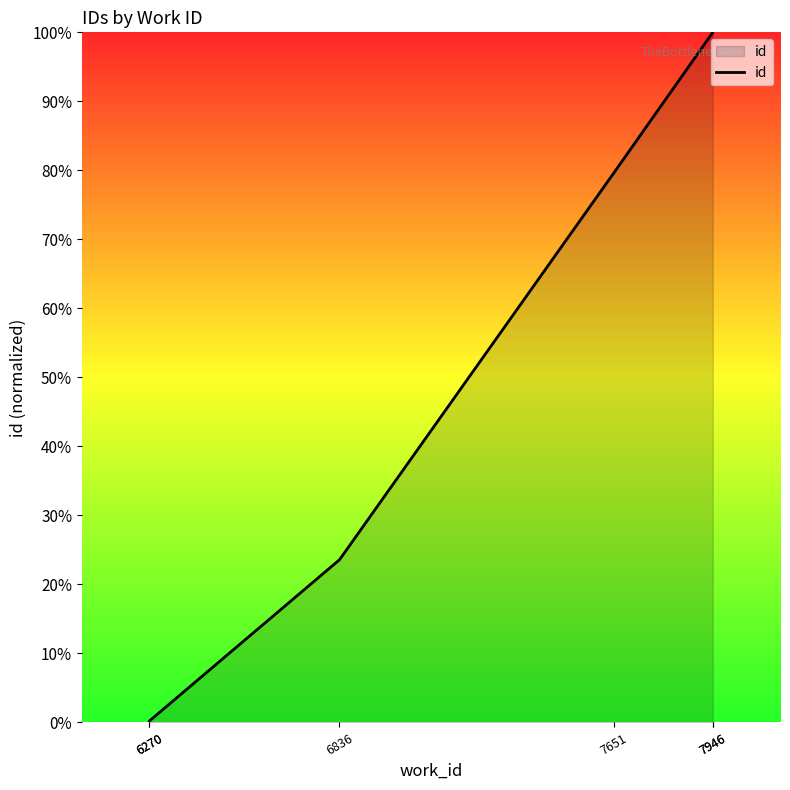

The value at 7651 is 79.6. True or false?

True